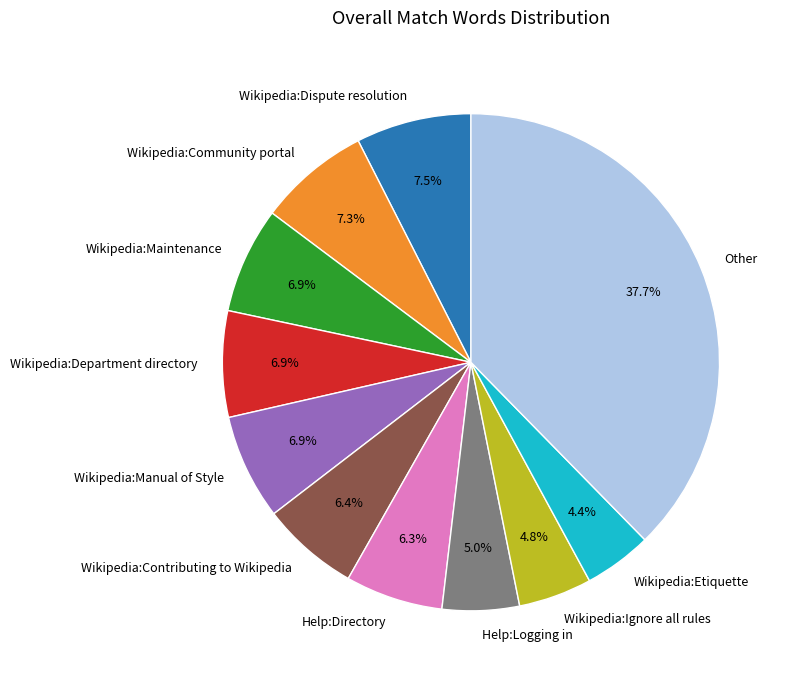

How many segments does this pie chart have?

11